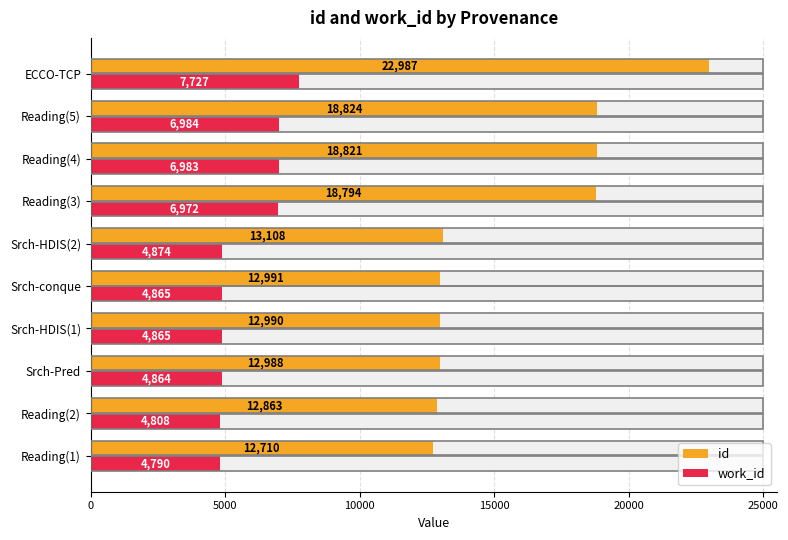

Which has a higher value, Reading(3) or Srch-Pred?

Reading(3)